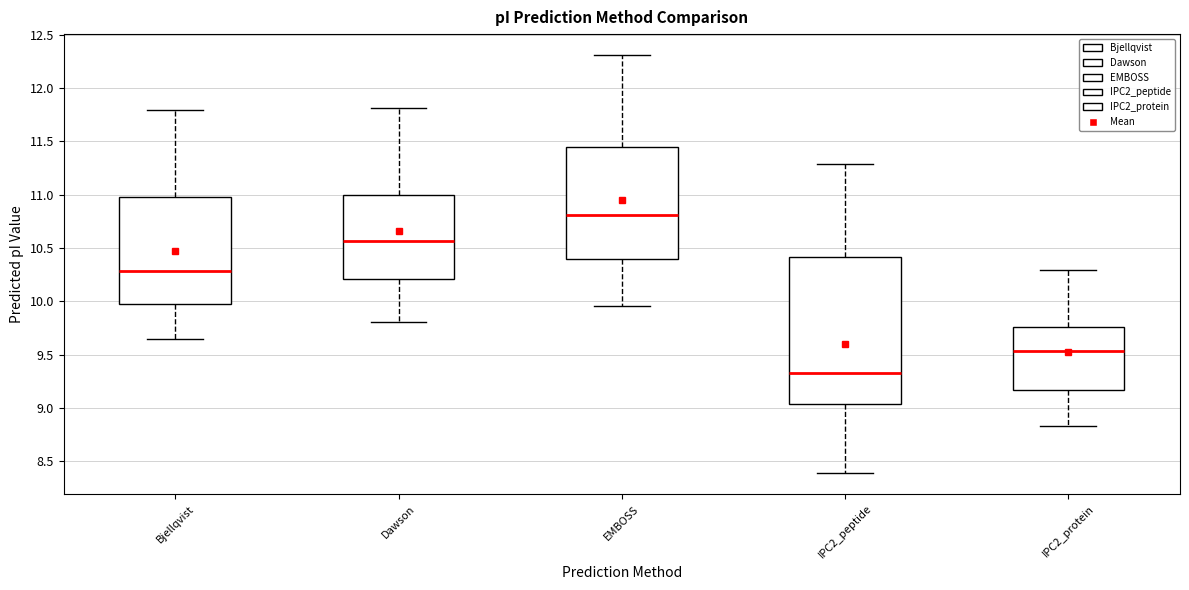

Comparing the boxes themselves (not the whiskers), which one is the tallest?

IPC2_peptide